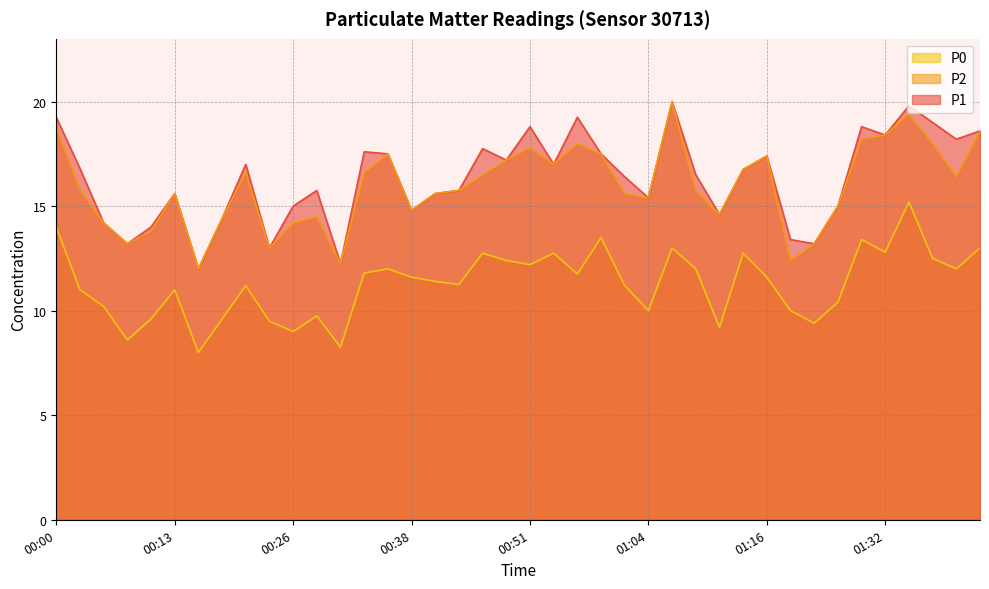

The value of P2 at 01:24 is 15.0. True or false?

True